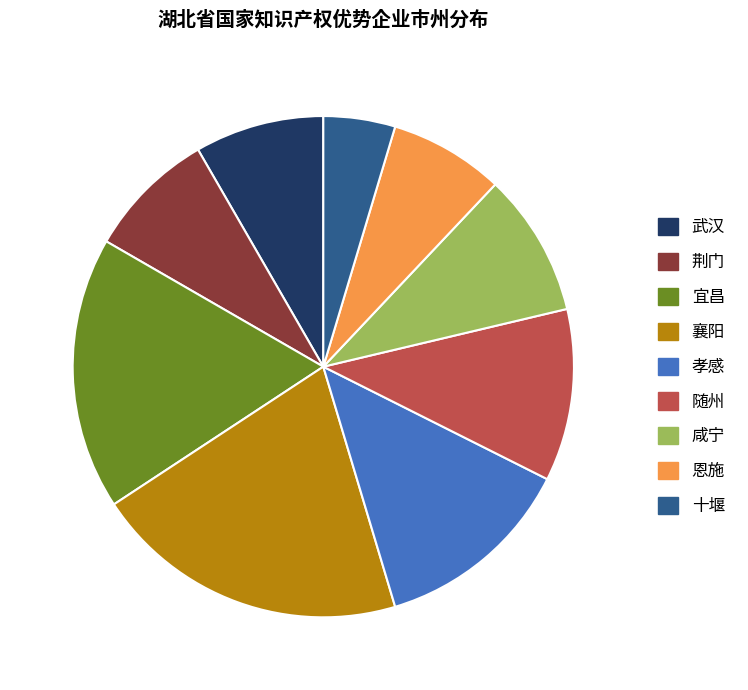

Combined, do 宜昌 and 荆门 account for over 50%?

No